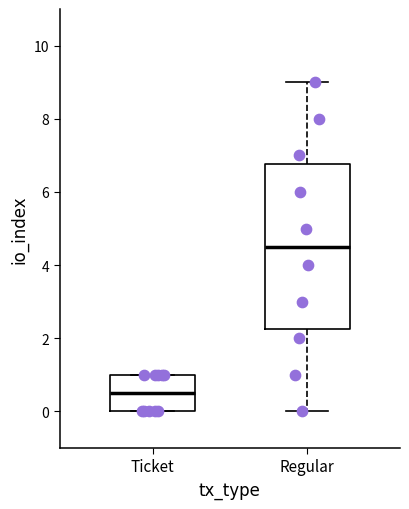

Where is the lower edge of the box for Regular on the y-axis? The values are not printed on the chart, so give them approximately, as read against the axis.

2.2